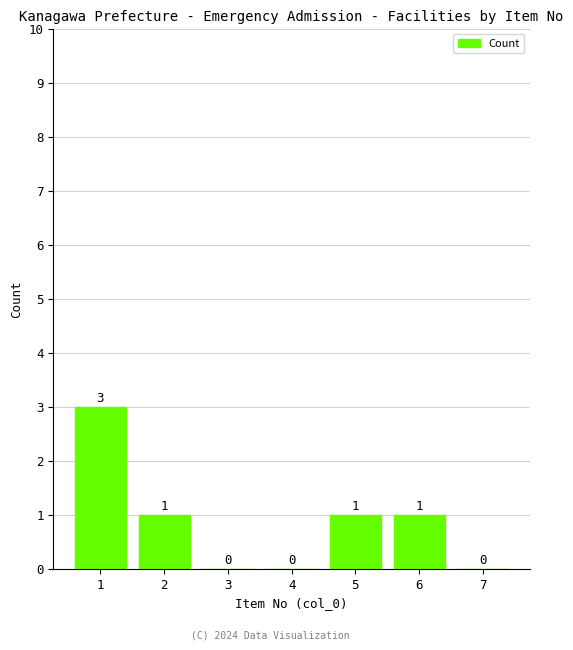

Reading right to left, list all the values displayed in this chart.

7=0	6=1	5=1	4=0	3=0	2=1	1=3